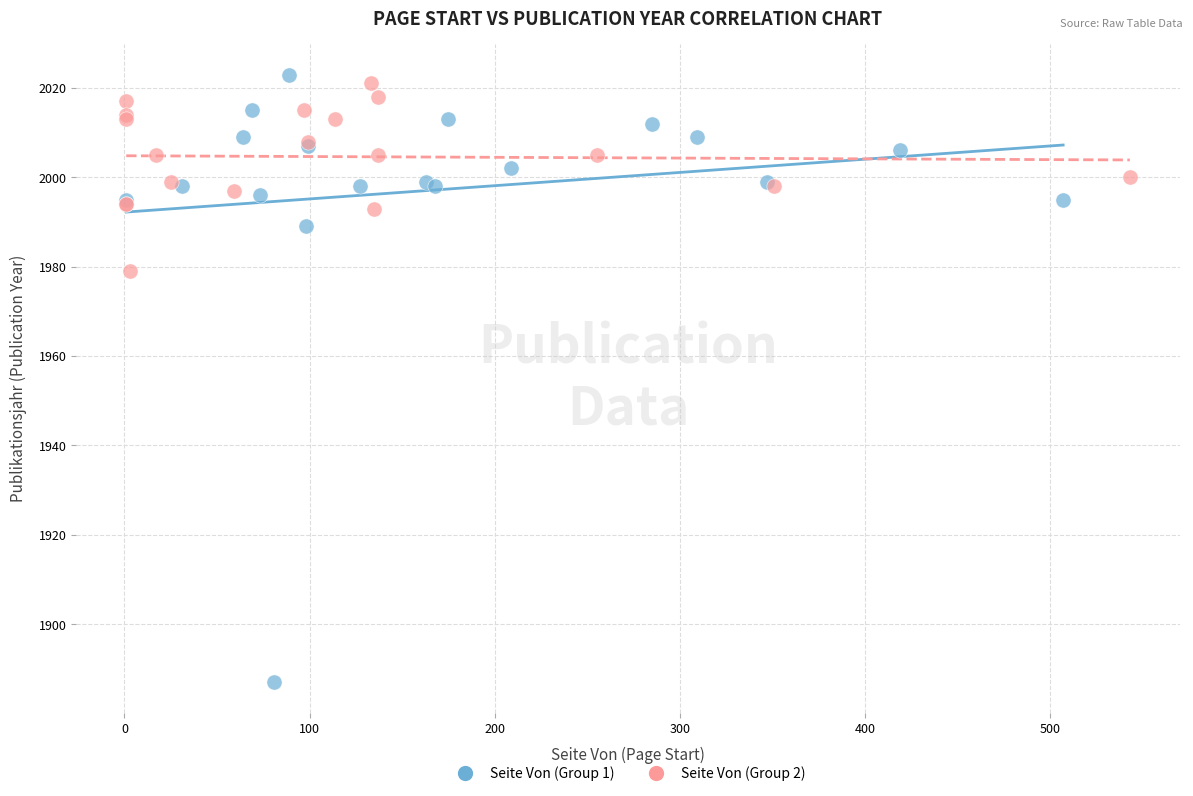

Which series reaches the maximum Y coordinate?

Seite Von (Group 1)